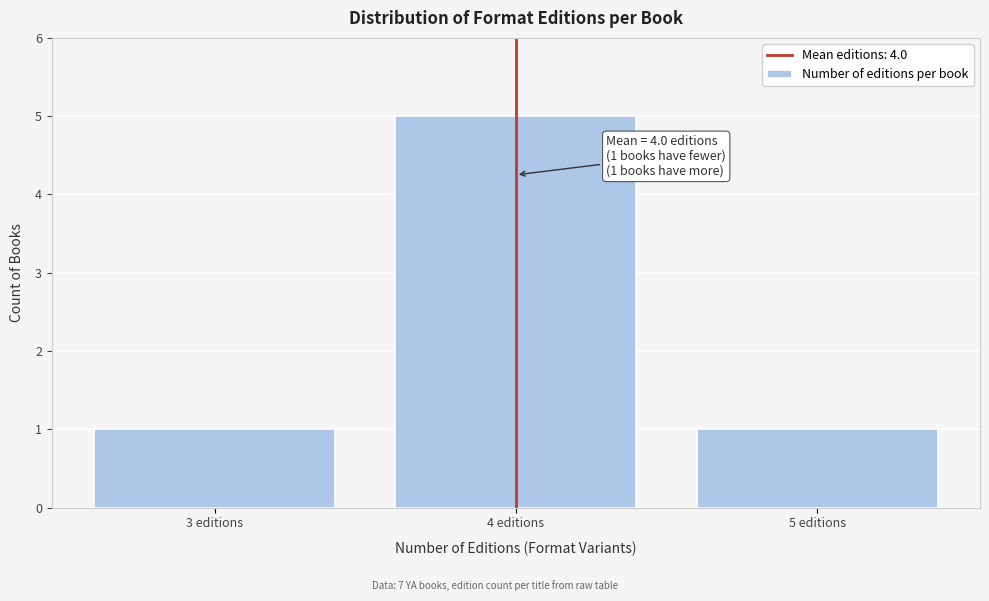

Reading right to left, list all the values displayed in this chart.

1	5	1